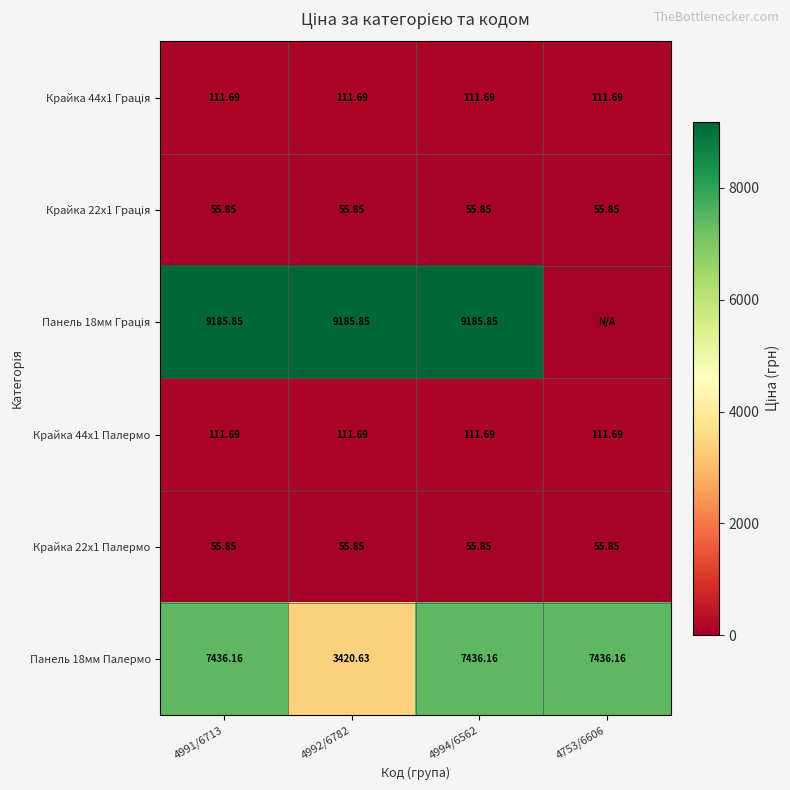

At how many categories does at least one series exceed 7184?

4